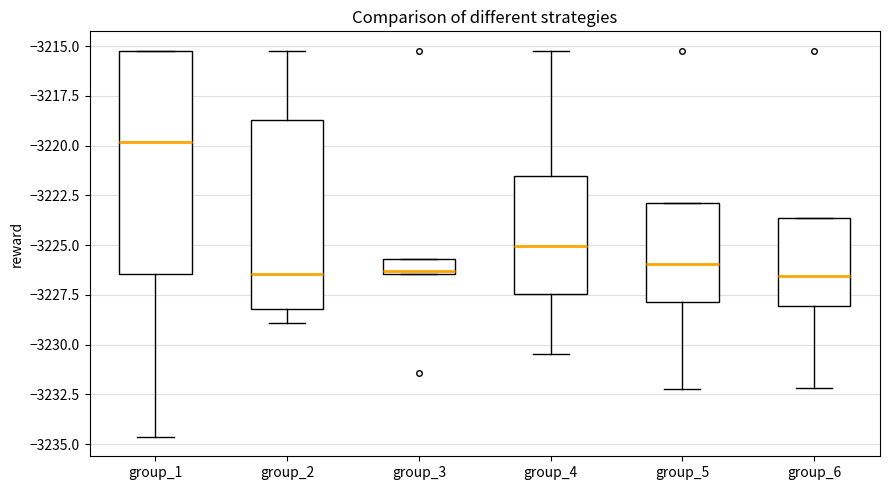

Reading left to right, transcribe this box plot: for each box, give where its median line is, the range the box spans, and where its two whiskers end, as read against the y-axis. The values are not printed on the chart, so give them approximately, as read against the axis.

group_1: median -3220.0, box -3226.5 to -3215.0, whiskers -3234.5 to -3215.0
group_2: median -3226.5, box -3228.0 to -3218.5, whiskers -3229.0 to -3215.0
group_3: median -3226.5, box -3226.5 to -3225.5, whiskers -3226.5 to -3225.5
group_4: median -3225.0, box -3227.5 to -3221.5, whiskers -3230.5 to -3215.0
group_5: median -3226.0, box -3228.0 to -3223.0, whiskers -3232.0 to -3223.0
group_6: median -3226.5, box -3228.0 to -3223.5, whiskers -3232.0 to -3223.5